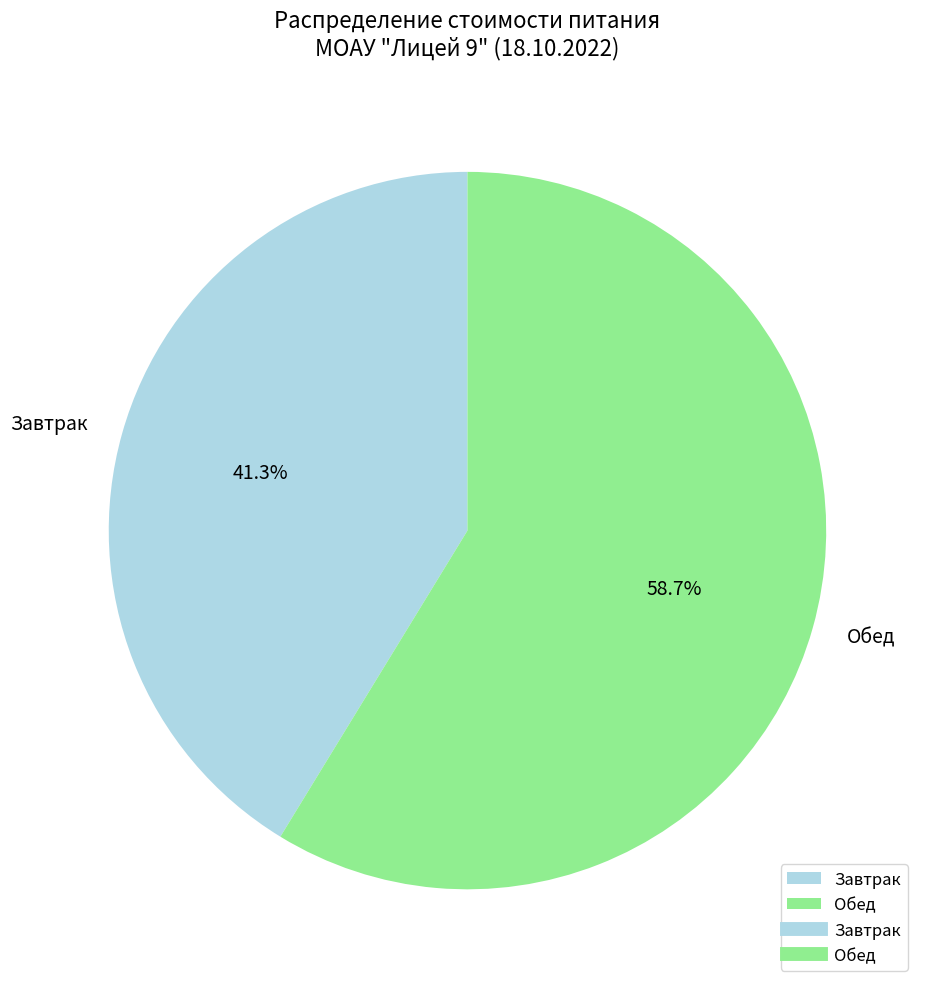

What percentage is NOT represented by Завтрак?

58.7%